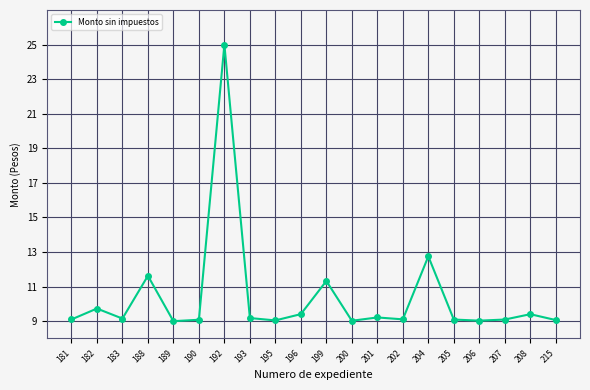

What is the value of the 7th point from the left?

25.0